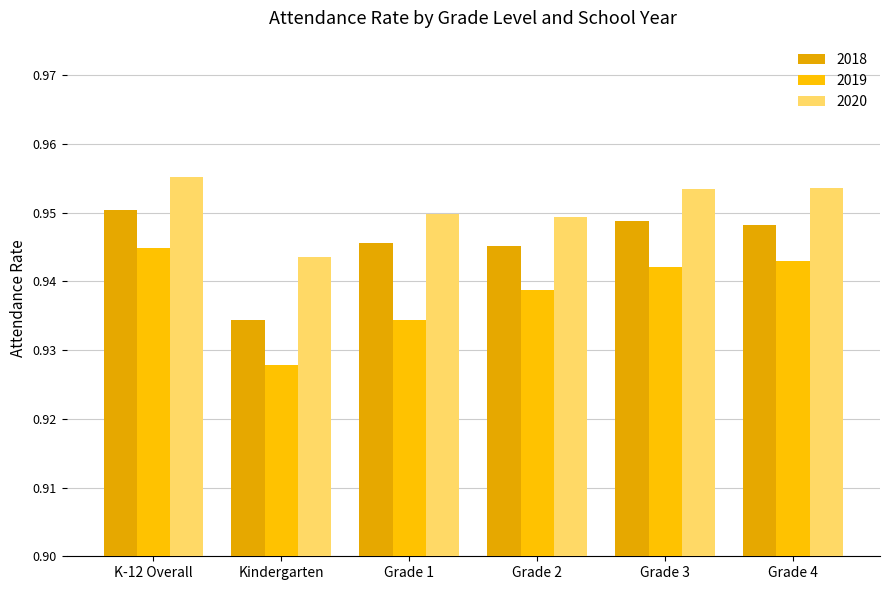

At which category is the sum across all series the highest?

K-12 Overall